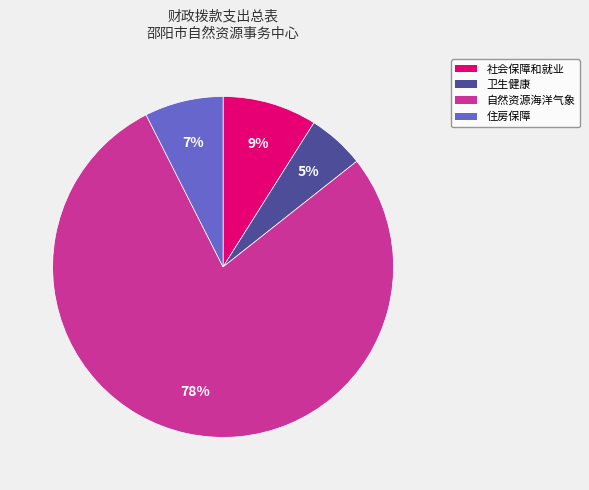

How many segments does this pie chart have?

4